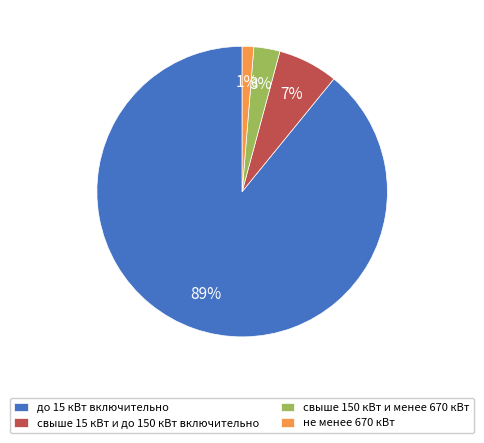

To the nearest percent, what is the difference between the largest and smallest slice percentages?

88%